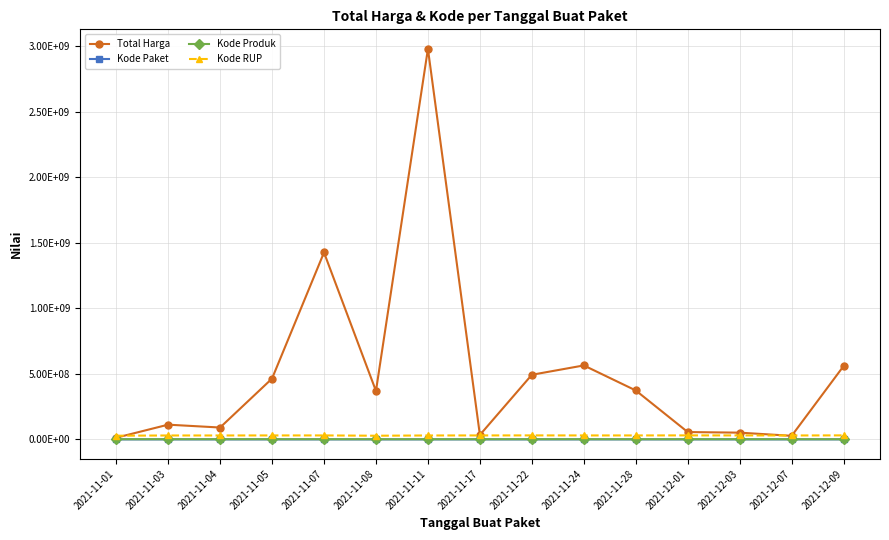

What are all the series names shown in the legend?

Total Harga, Kode Paket, Kode Produk, Kode RUP